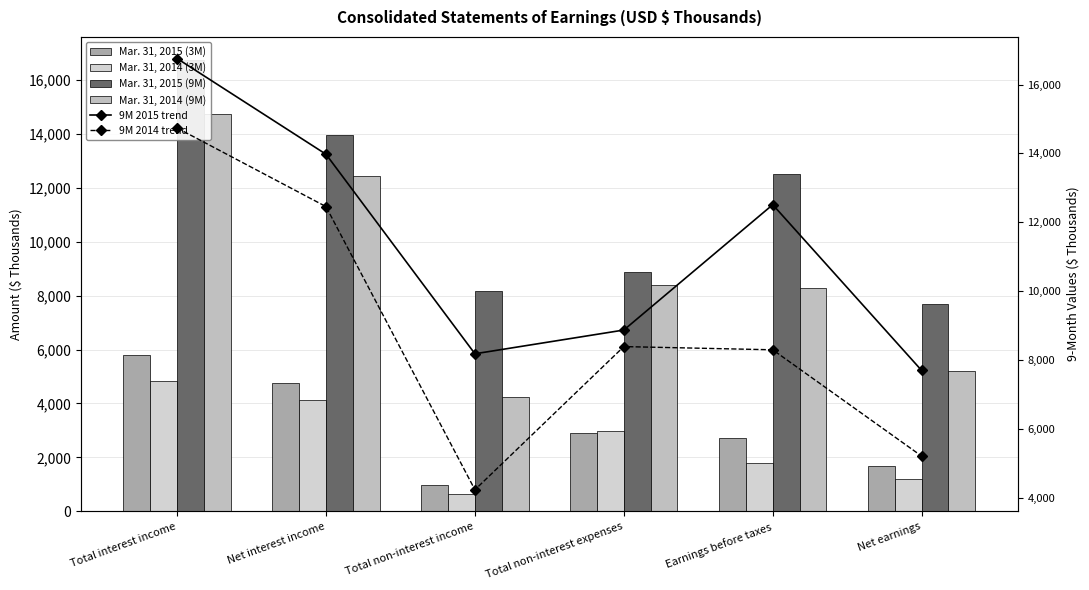

Which series has the widest spread of values?

Mar. 31, 2014 (9M)